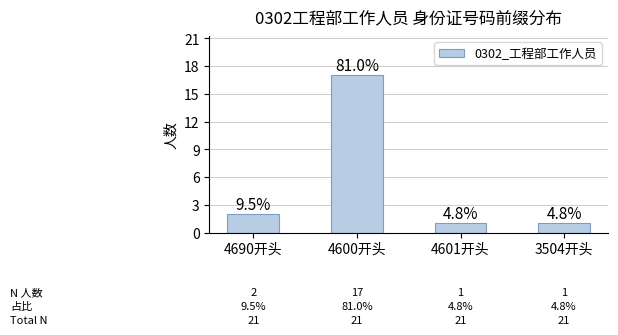

How many bars are there in total?

4